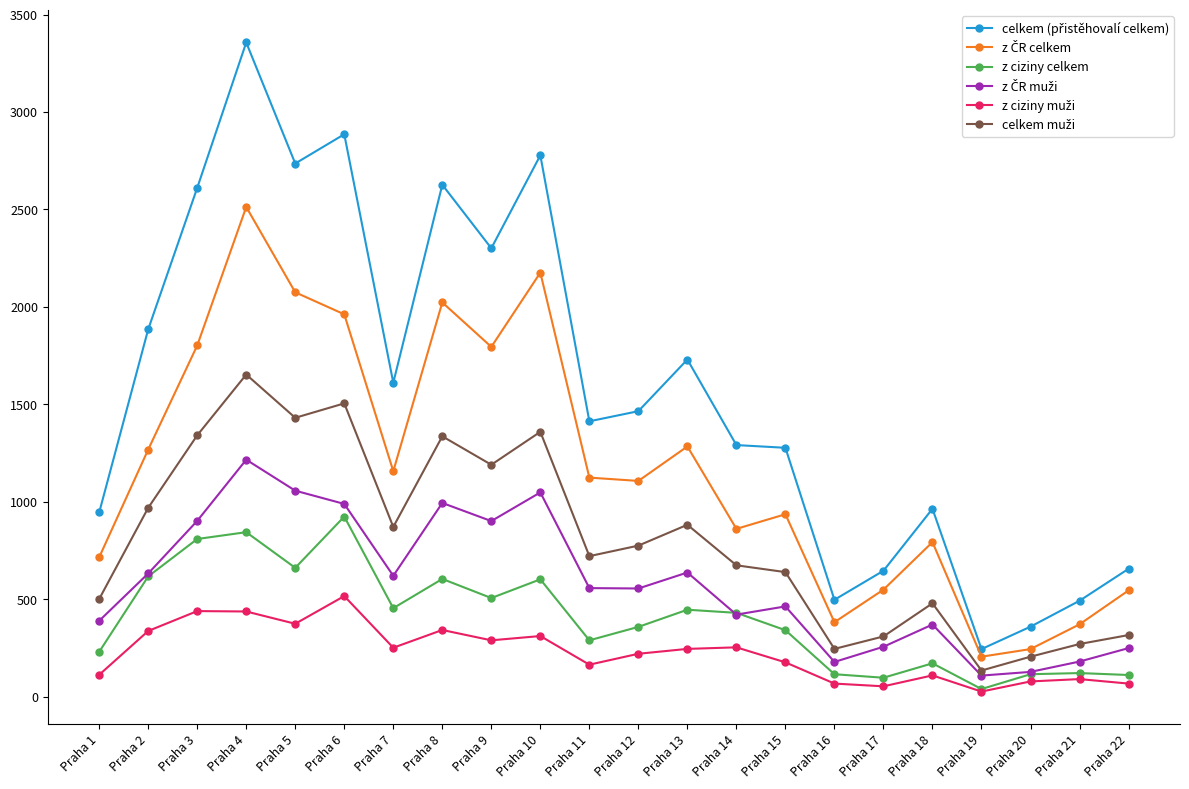

At which category does the chart reach its peak across all series?

Praha 4